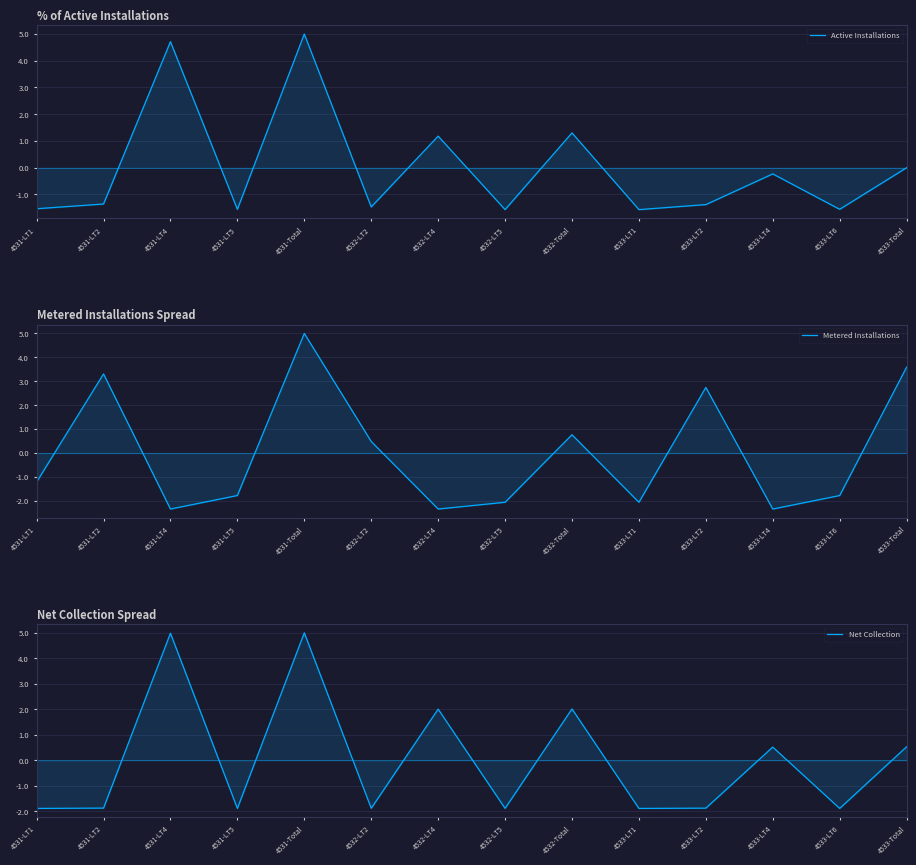

At which category is the sum across all series the highest?

4531-Total